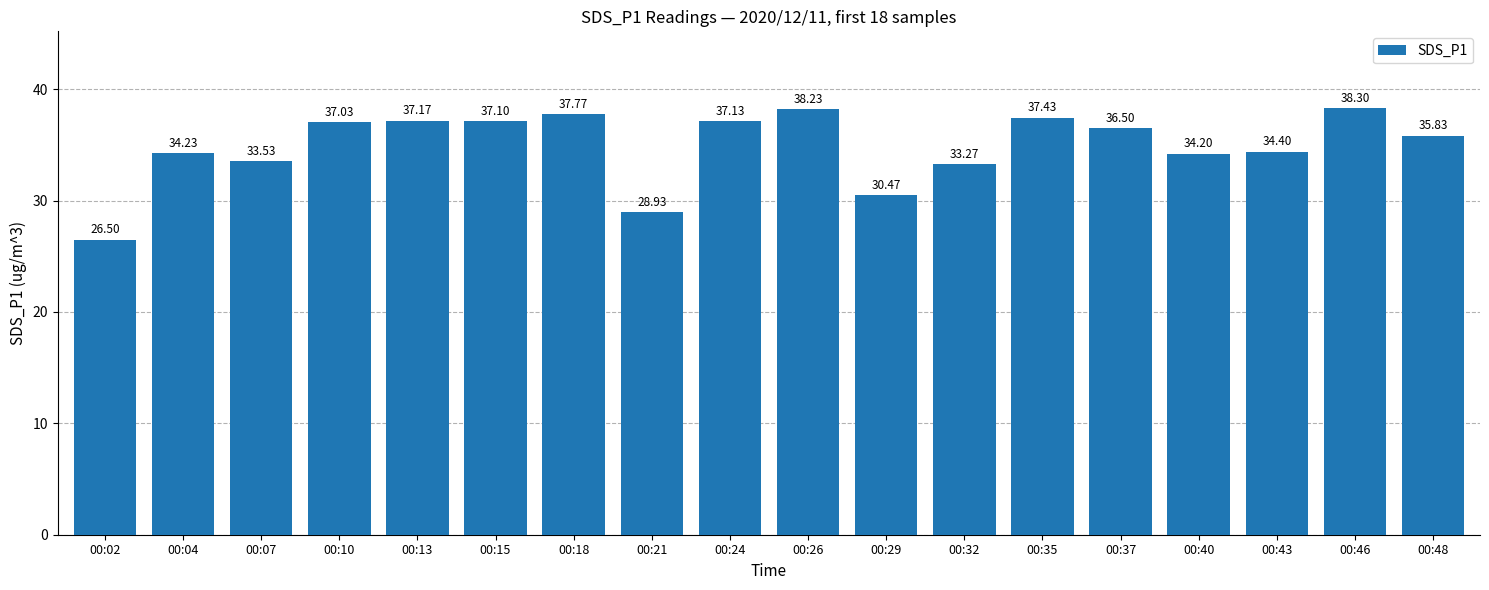

Reading left to right, extract all data points from this chart.

26.5	34.2	33.5	37.0	37.2	37.1	37.8	28.9	37.1	38.2	30.5	33.3	37.4	36.5	34.2	34.4	38.3	35.8